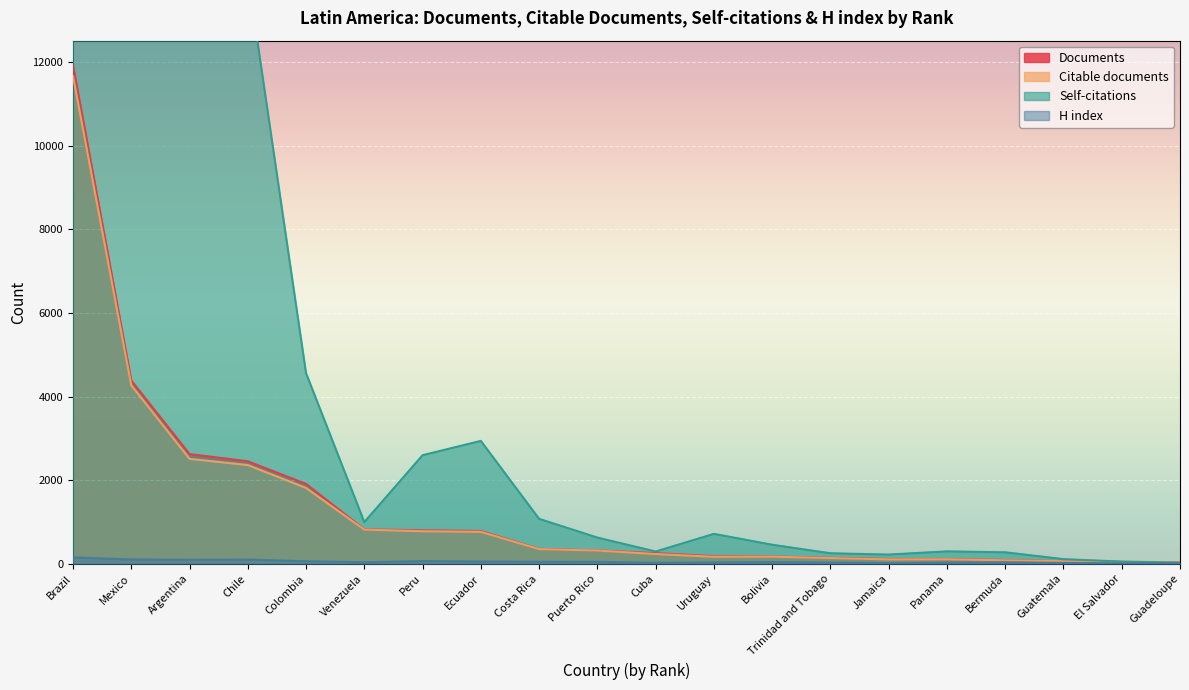

How many lines are shown in the chart?

4